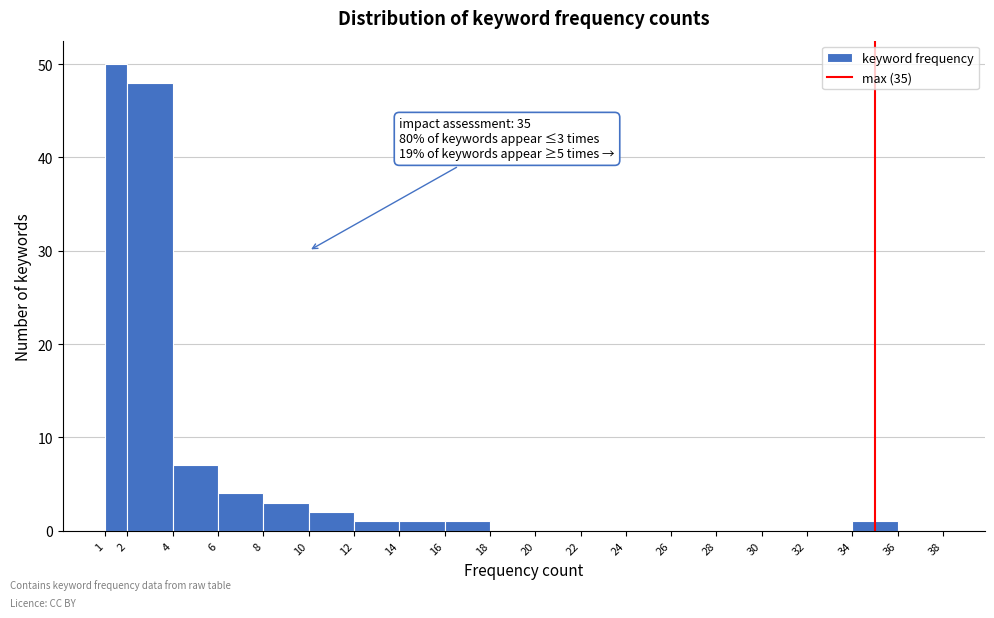

Which range on the x-axis has the tallest bar?

1 to 2